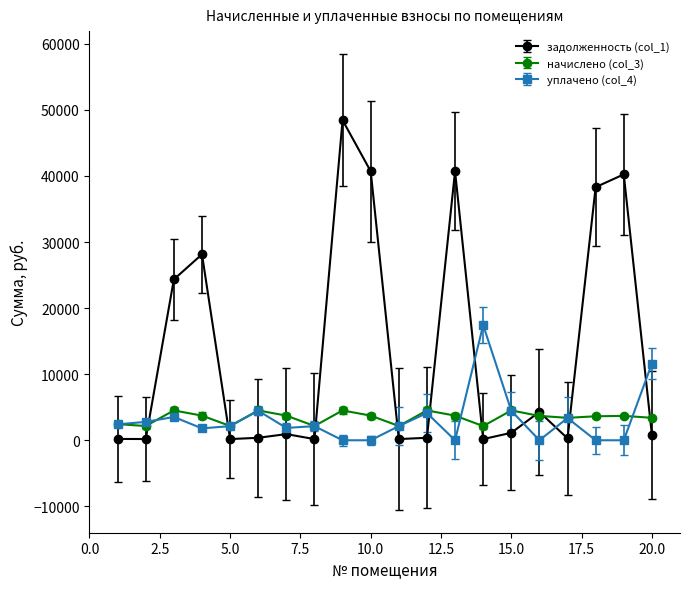

Rank the series by their maximum value, from highest to lowest.

задолженность (col_1), уплачено (col_4), начислено (col_3)